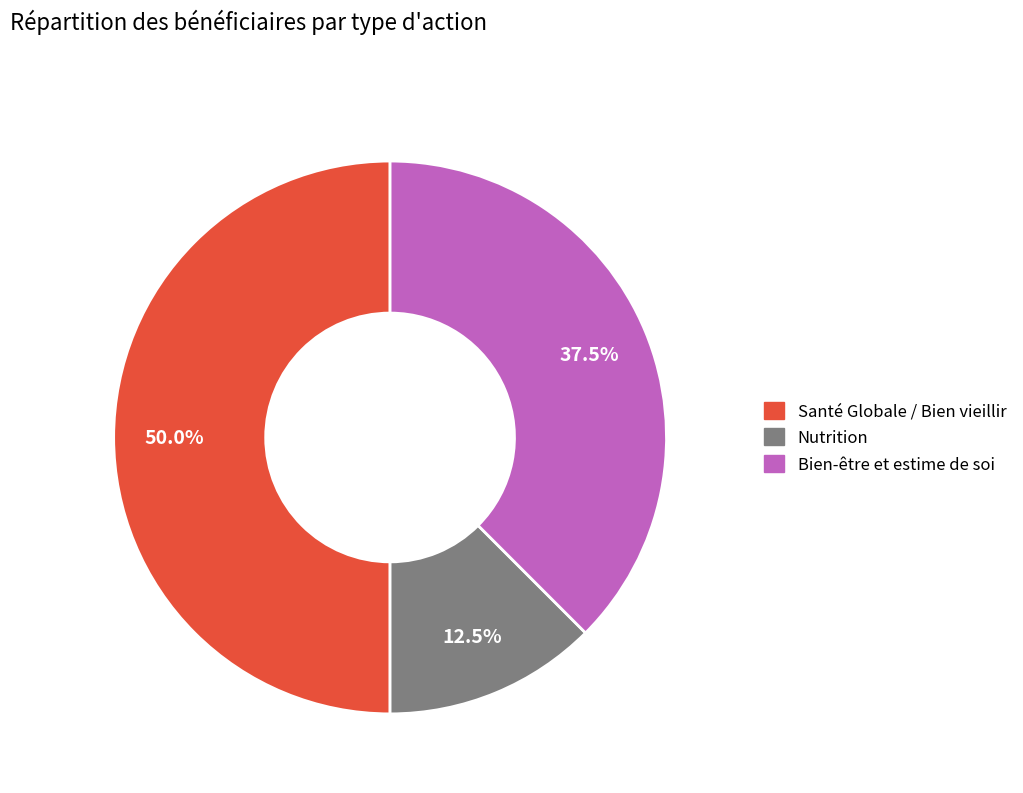

Which category has the biggest portion of the pie?

Santé Globale / Bien vieillir